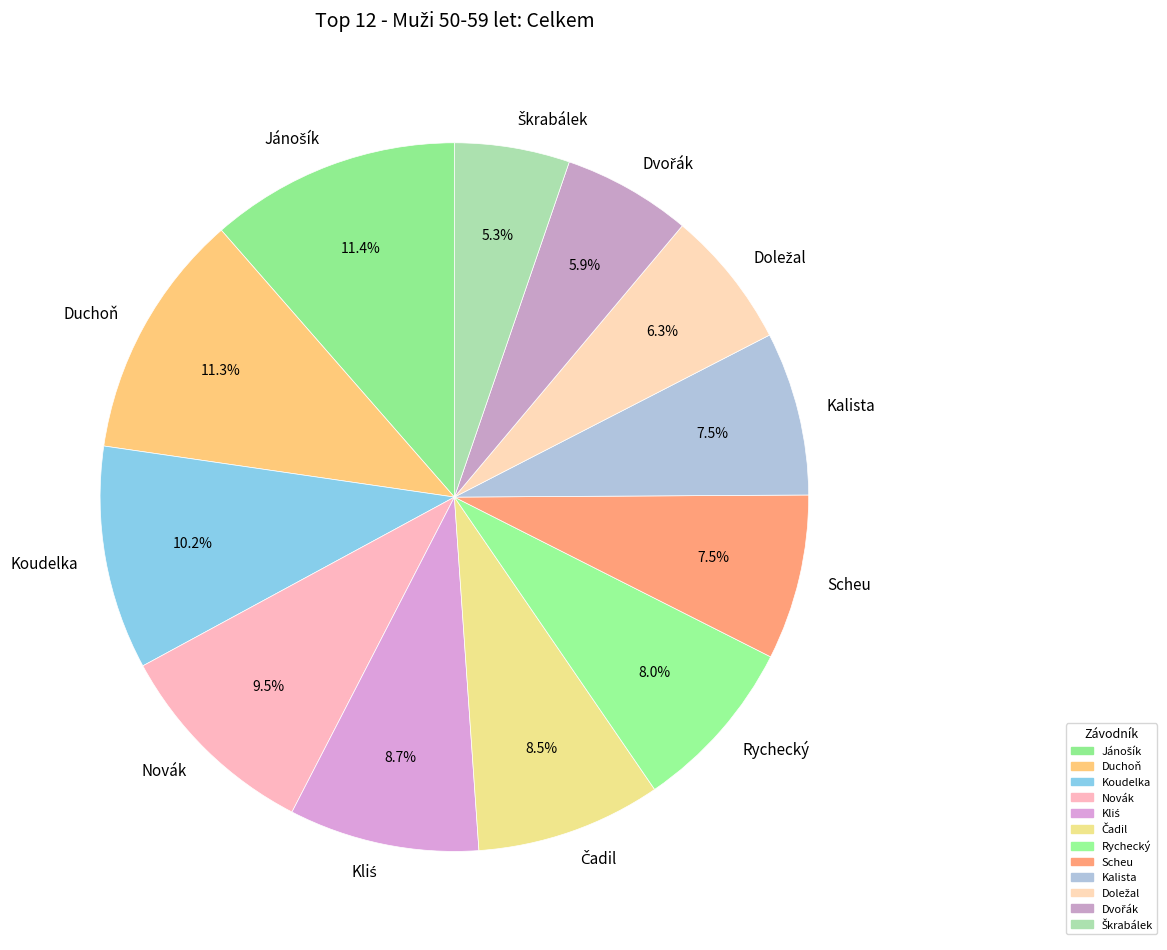

Is there any slice that represents more than half of the pie?

No